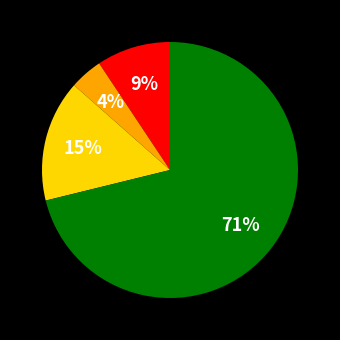

Does any single category account for the majority?

Yes